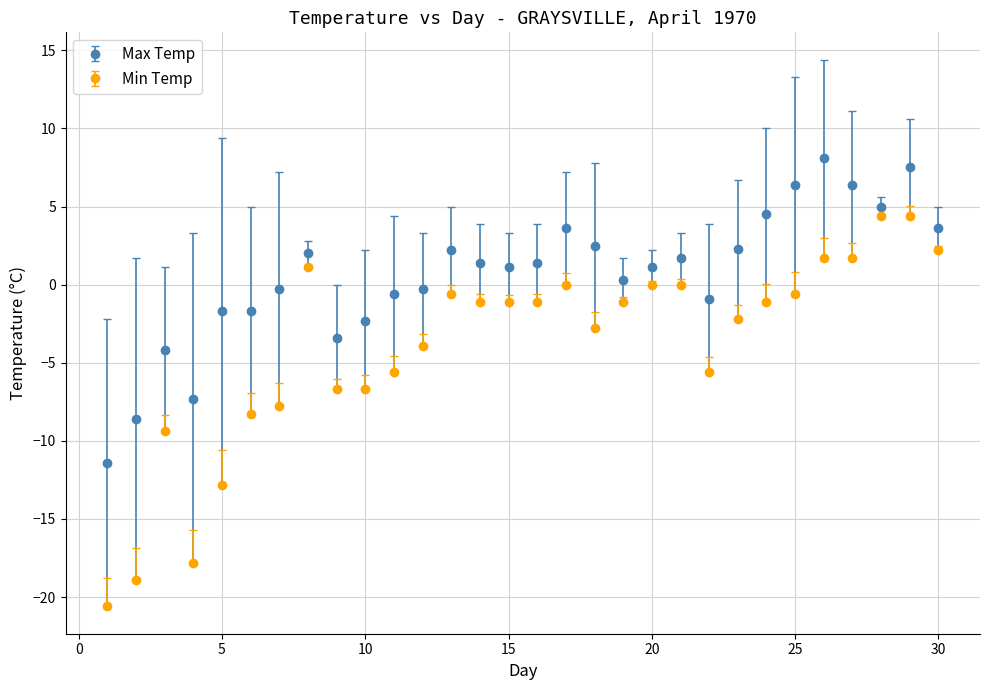

What are all the series names shown in the legend?

Max Temp, Min Temp